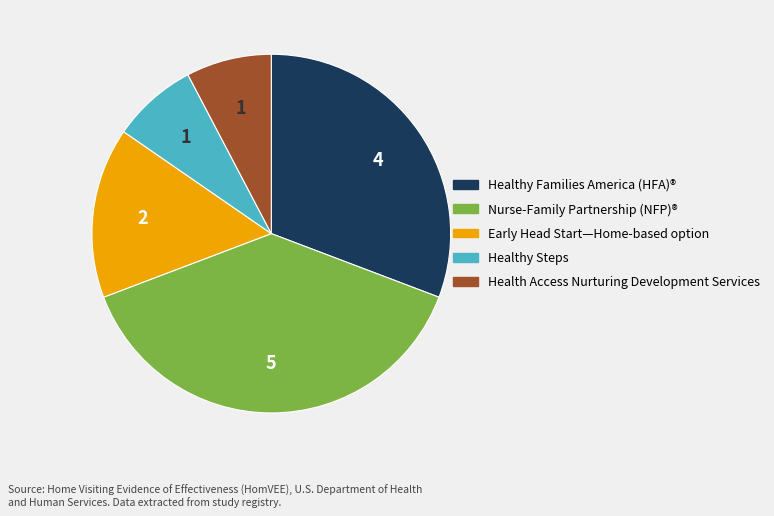

Does Healthy Families America (HFA)® represent more than half of the total?

No